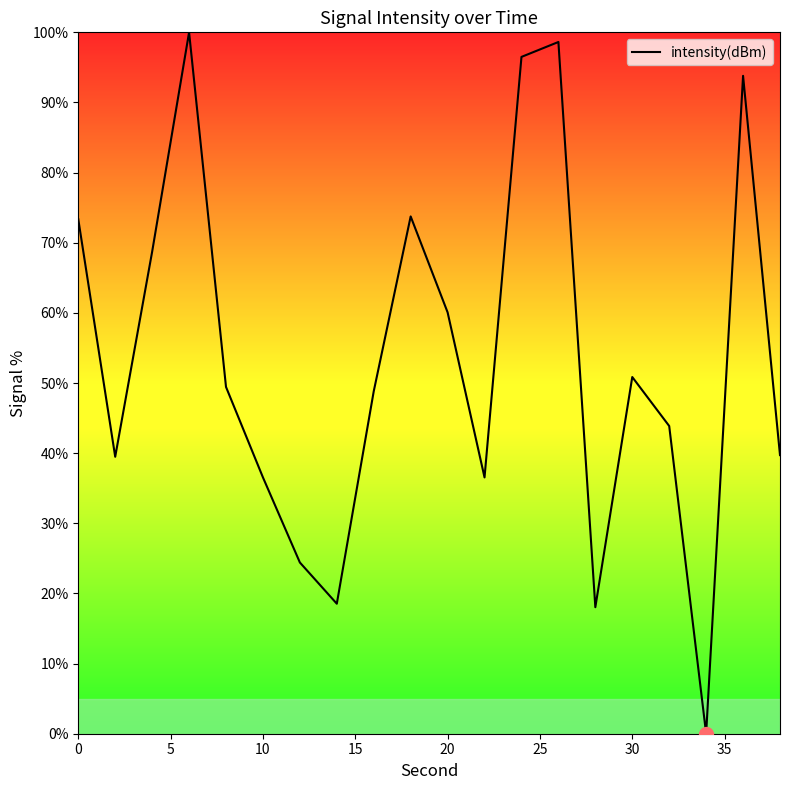

Does the chart have visible grid lines?

No